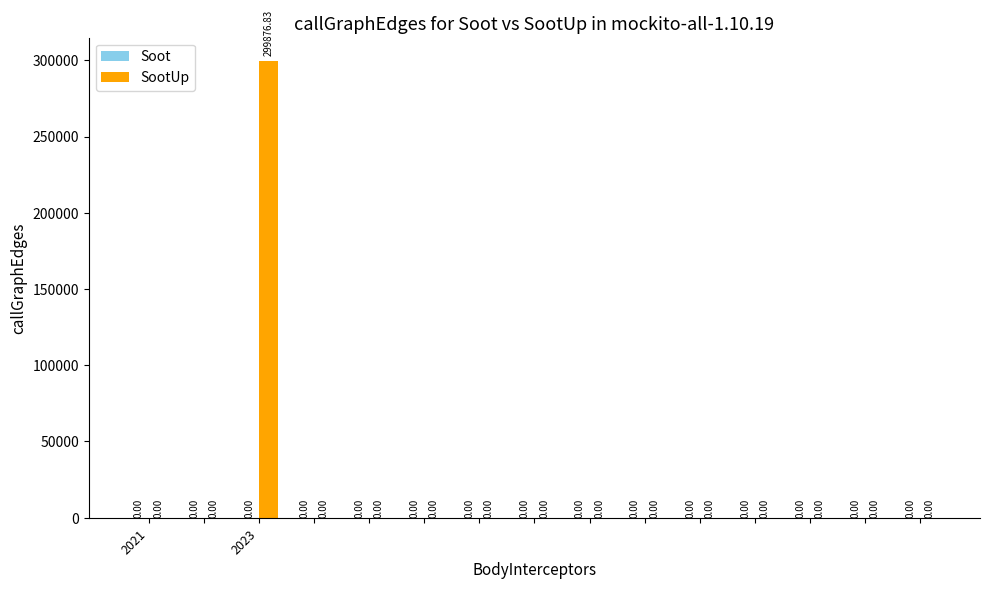

What is the sum of all values?

299876.8